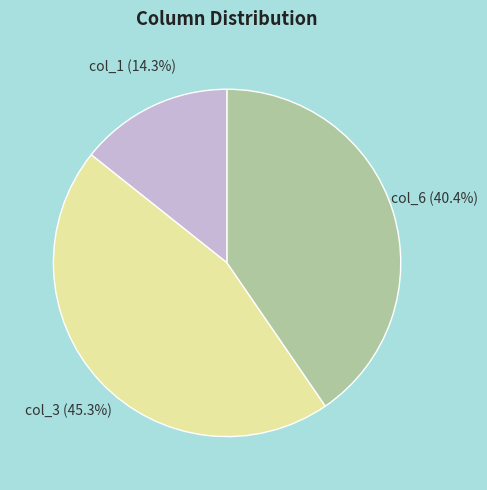

Between col_3 and col_1, which is larger?

col_3